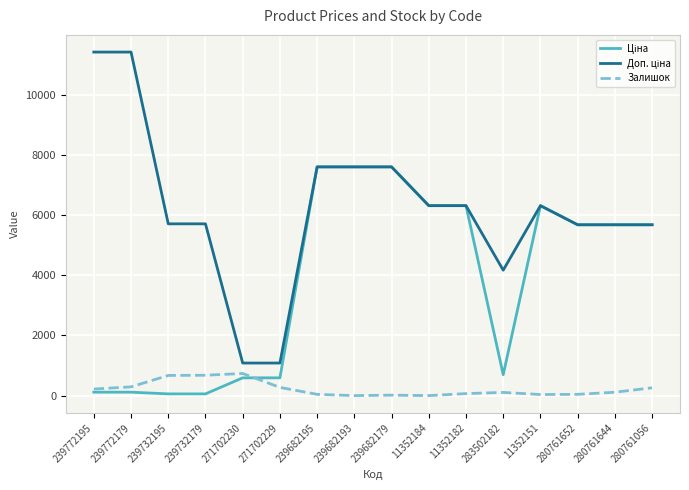

True or false: Залишок has a value of 670.0 at 239732195.

True